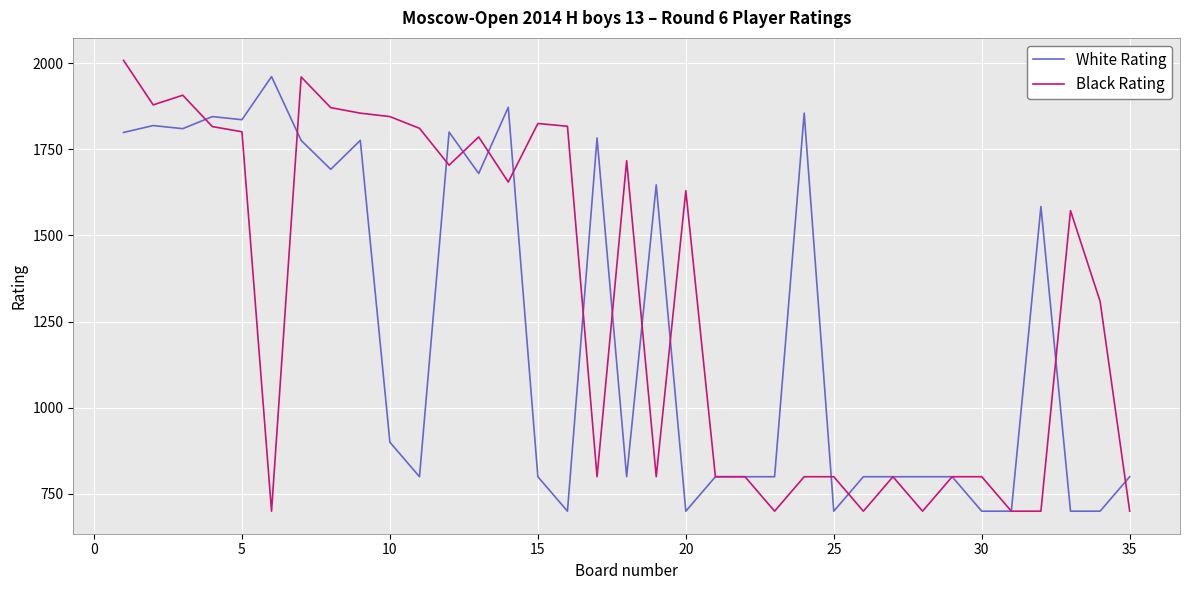

What are all the series names shown in the legend?

White Rating, Black Rating